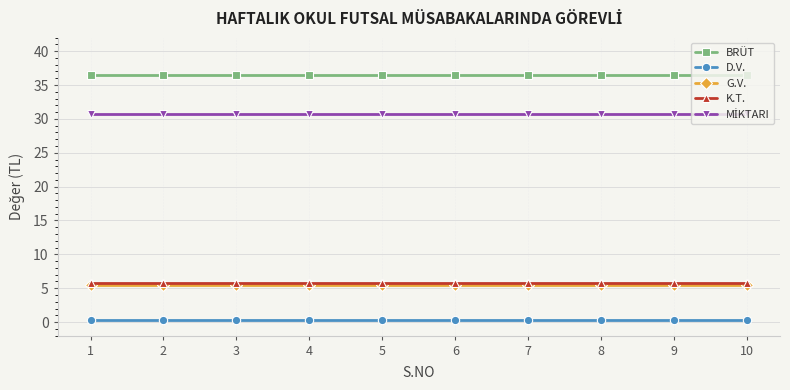

Count the number of categories in the chart.

10